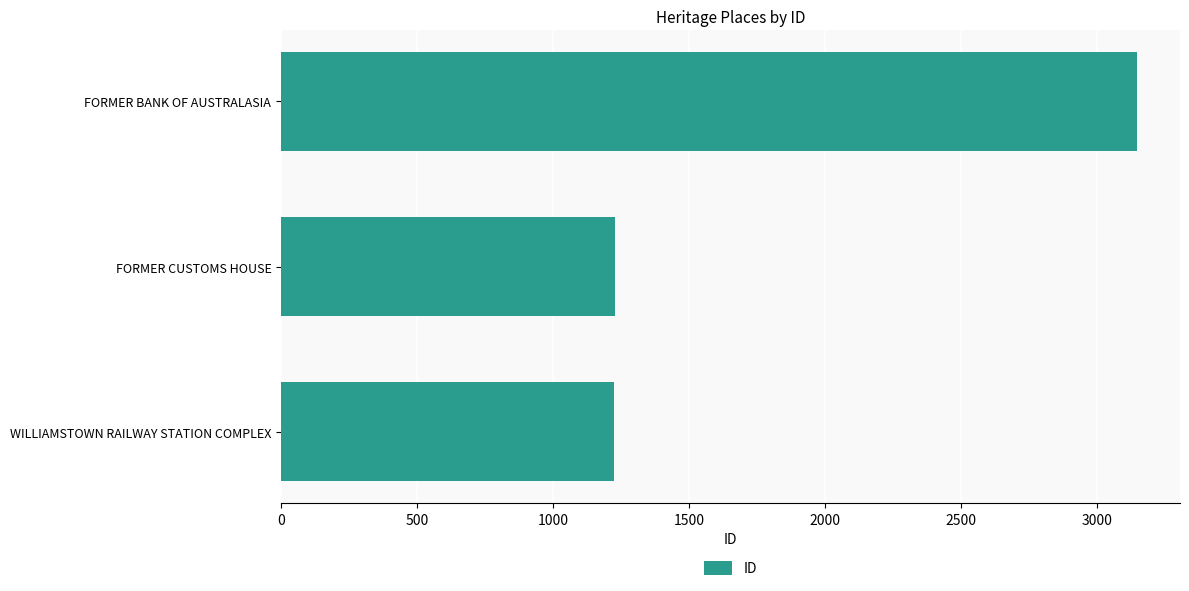

Is it true that the value at FORMER CUSTOMS HOUSE is 1228?

True